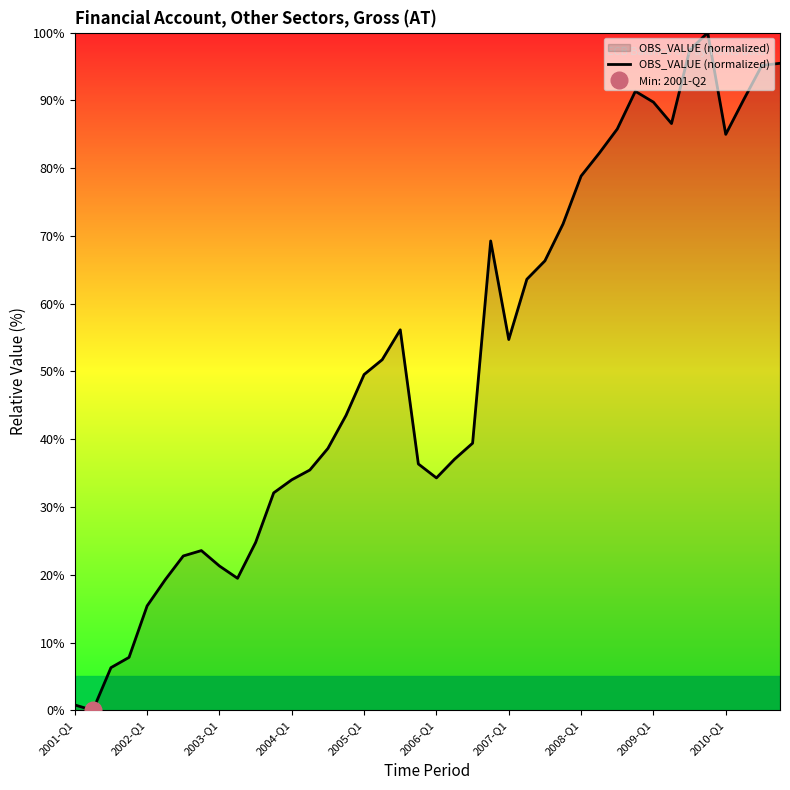

The value of OBS_VALUE (normalized) at 2003-Q1 is 35.1. True or false?

False